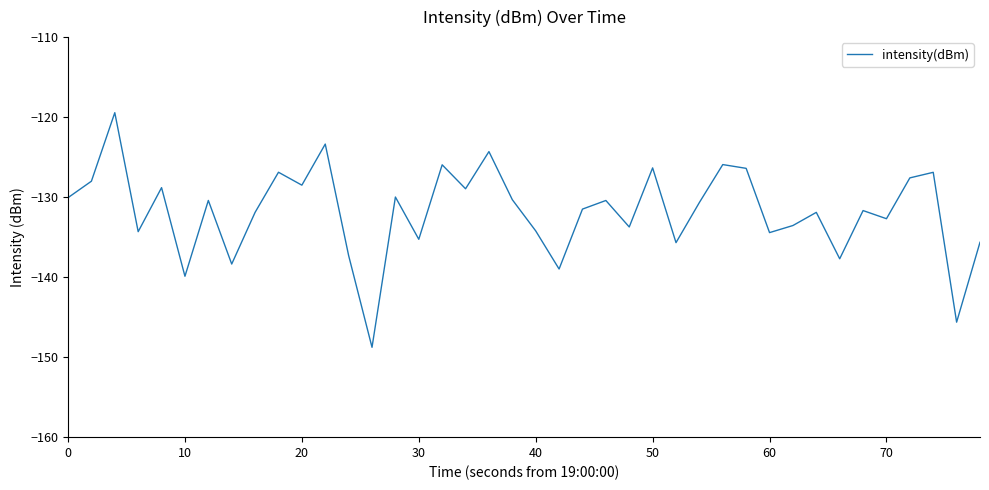

What is the difference between the maximum and minimum values?

29.3